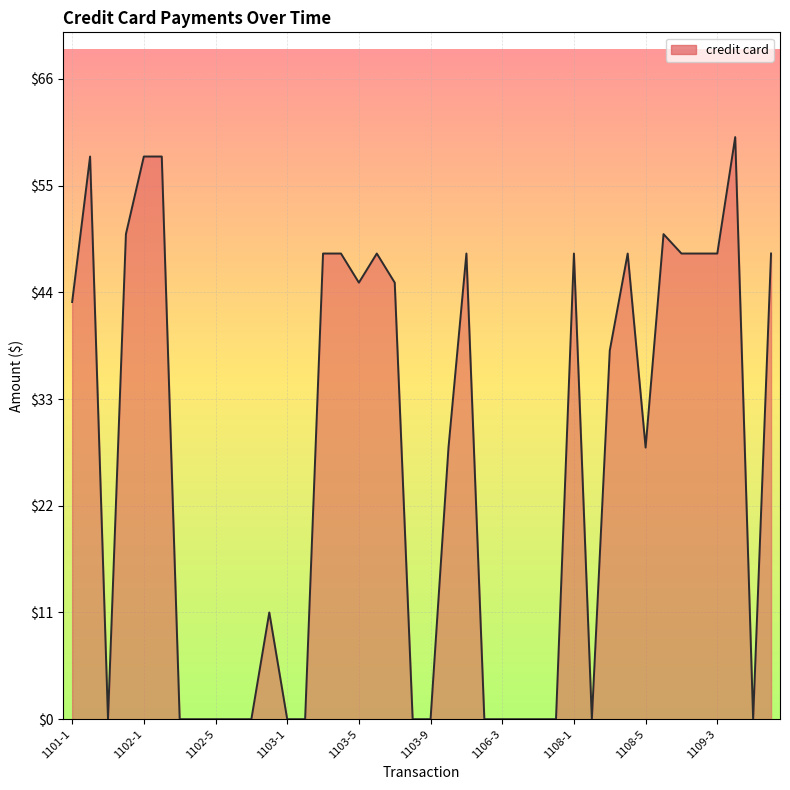

What is the difference between the maximum and minimum values?

60